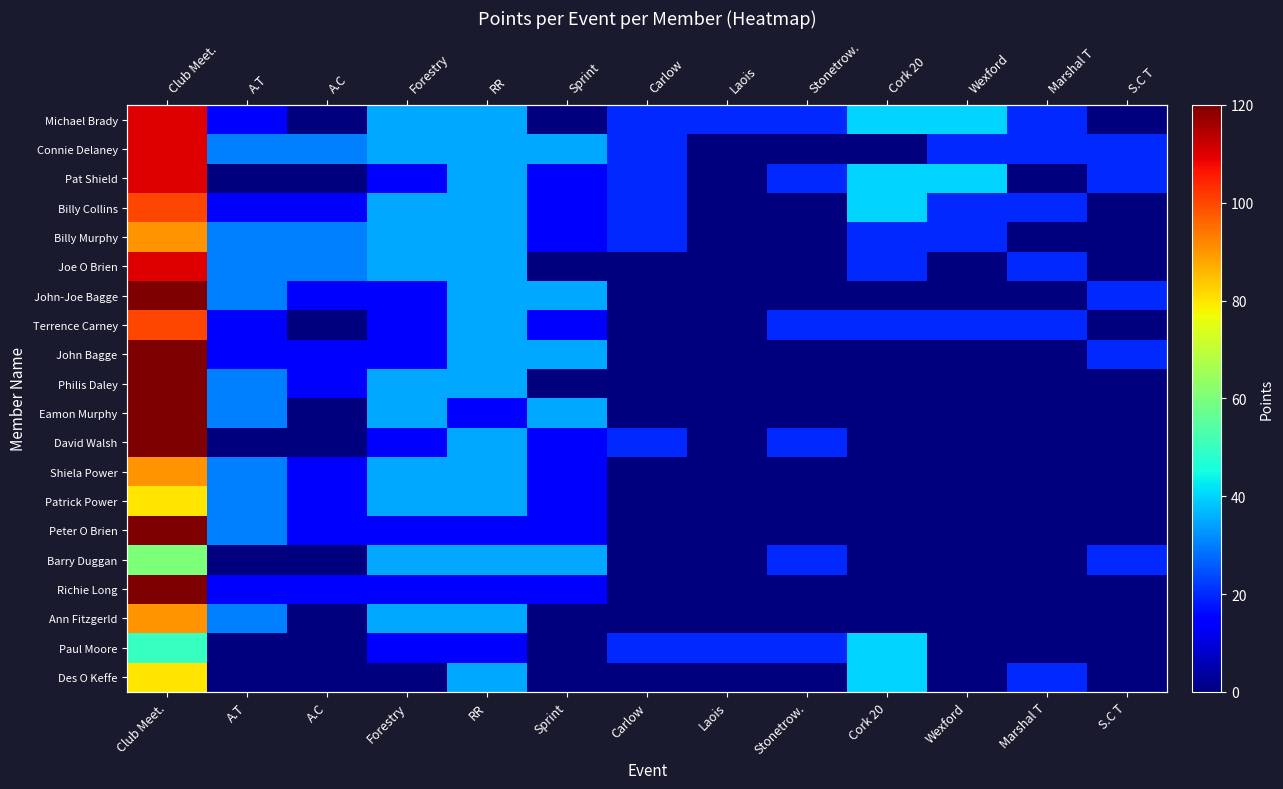

What is the sum of the David Walsh values at Carlow and Stonetrow.?

40